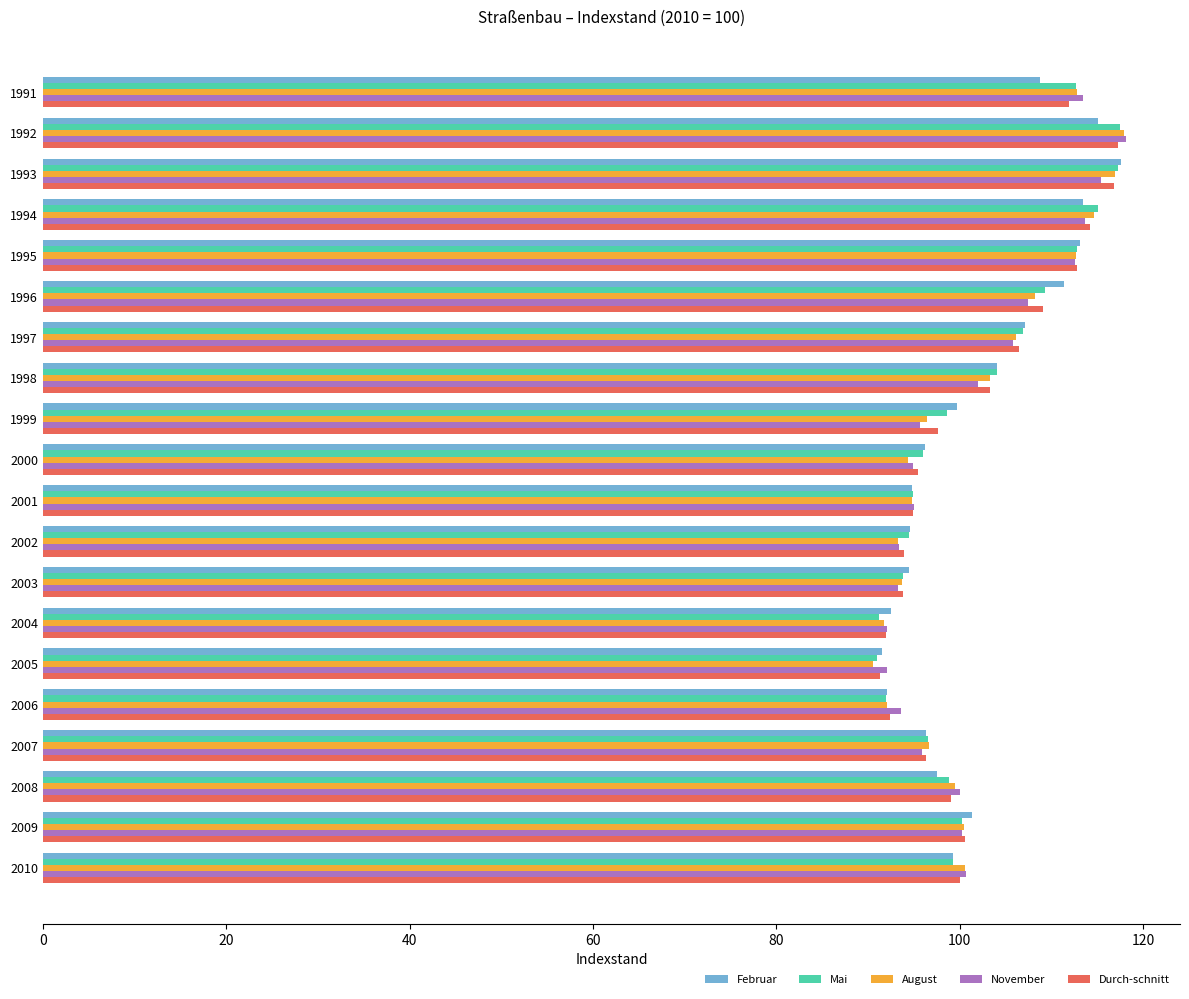

What is the maximum value for Februar?

117.6